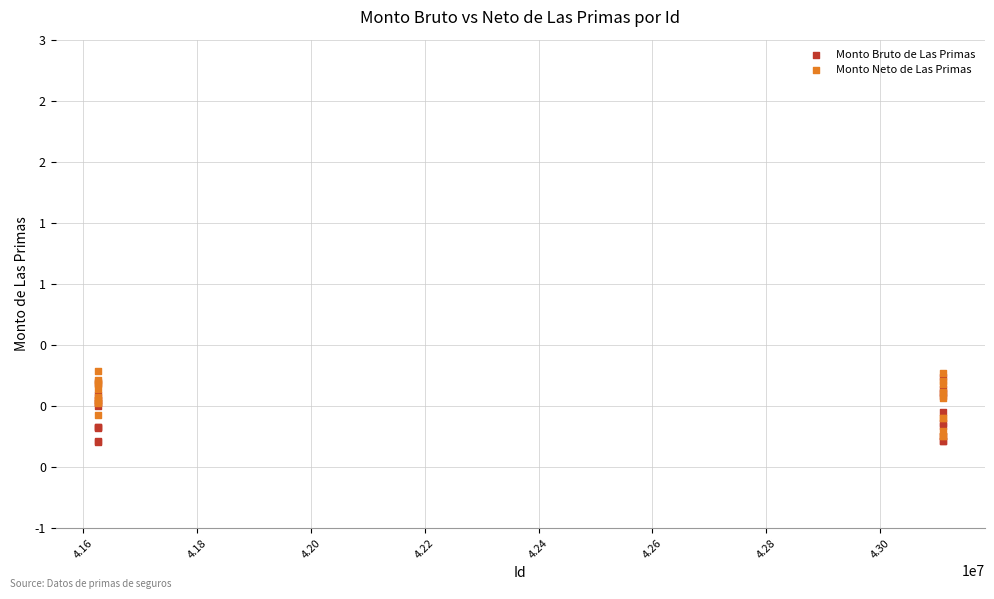

What are all the series names shown in the legend?

Monto Bruto de Las Primas, Monto Neto de Las Primas